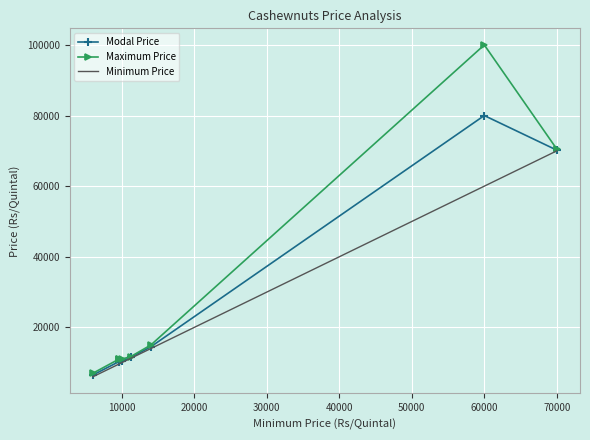

Which series has the largest total across all categories?

Maximum Price